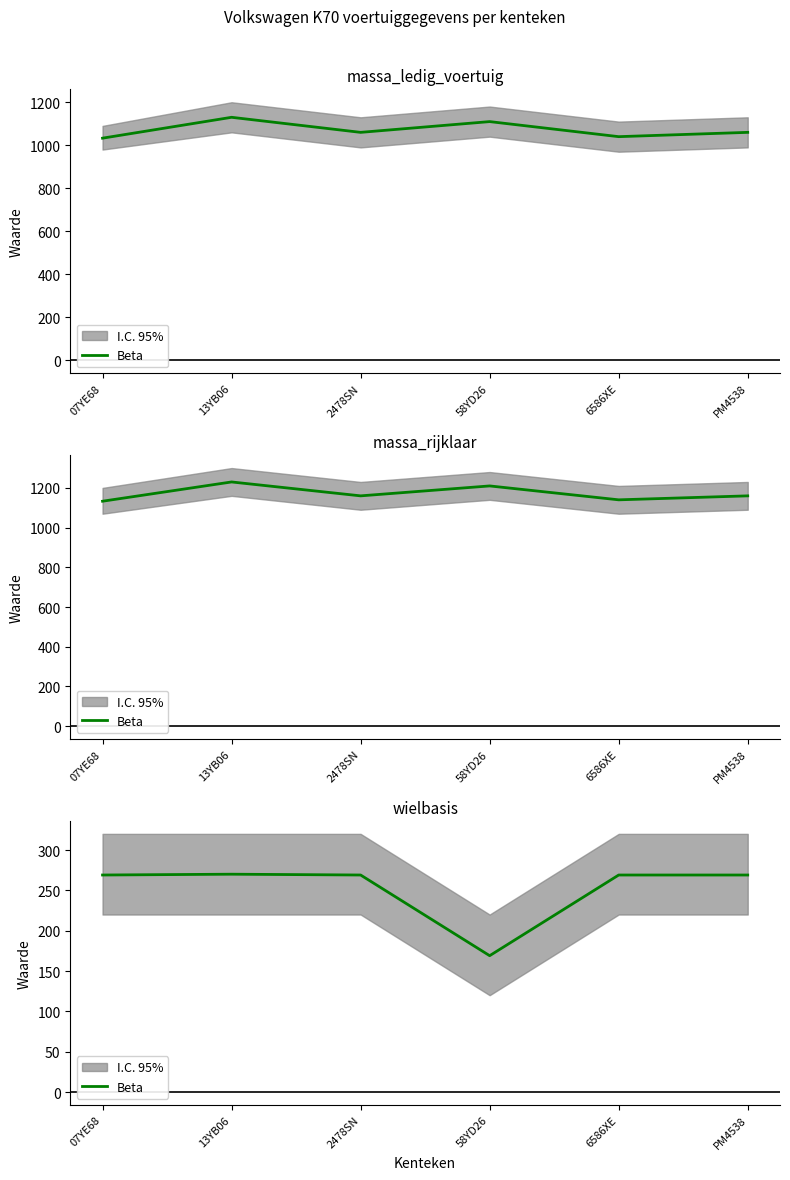

At which label does the data first exceed 269?

13YB06